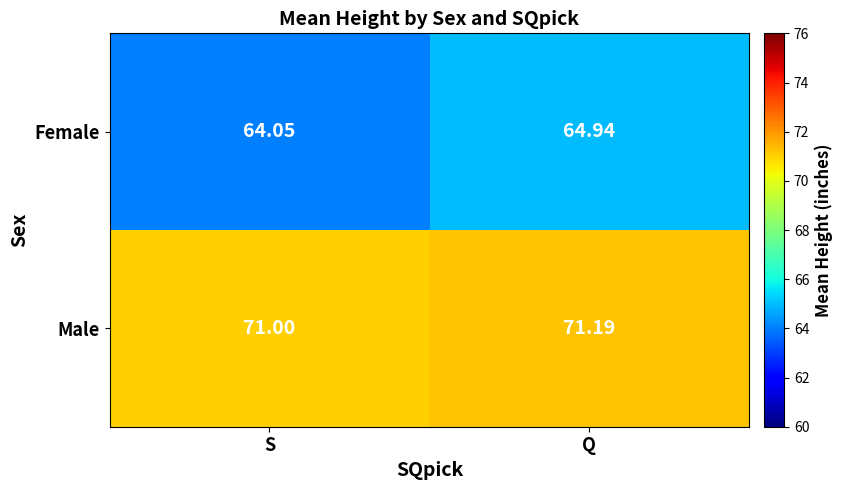

At which category does the chart reach its minimum across all series?

S